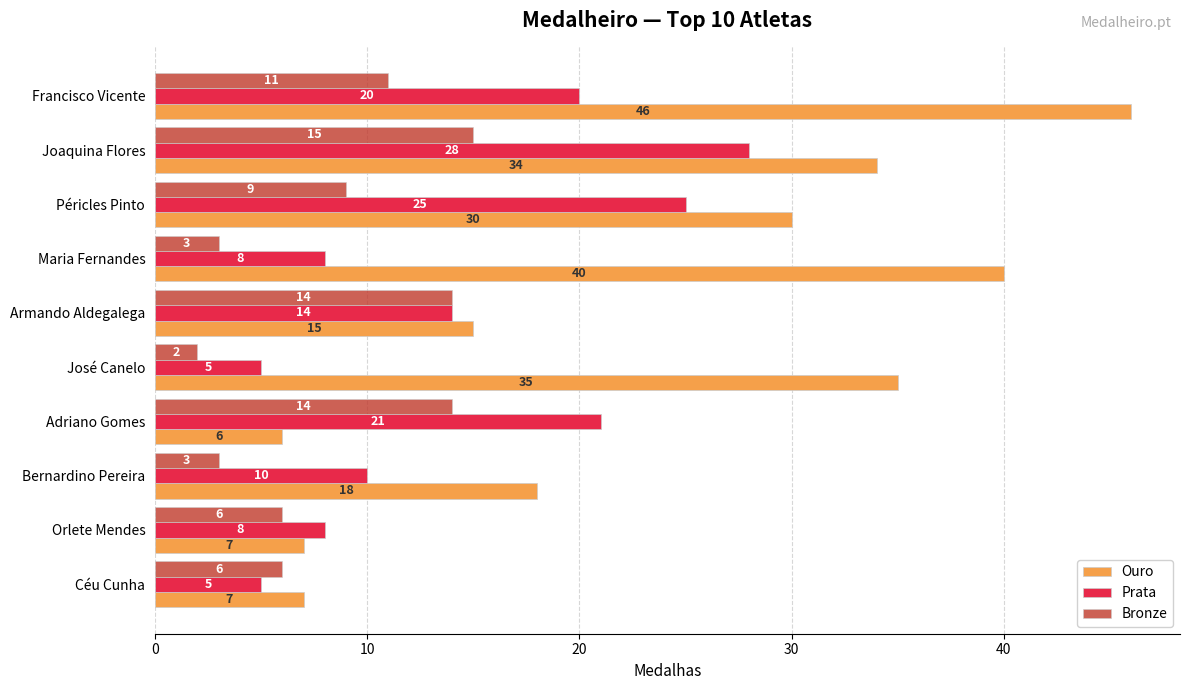

Rank the series by their maximum value, from highest to lowest.

Ouro, Prata, Bronze